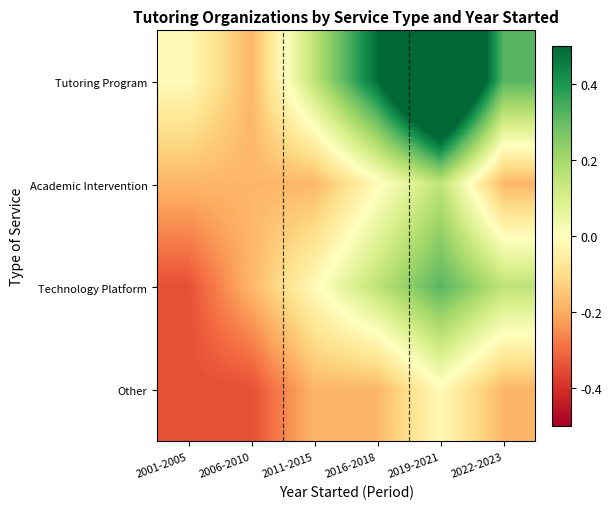

List the series in order of their peak value, highest first.

Tutoring Program, Technology Platform, Academic Intervention, Other